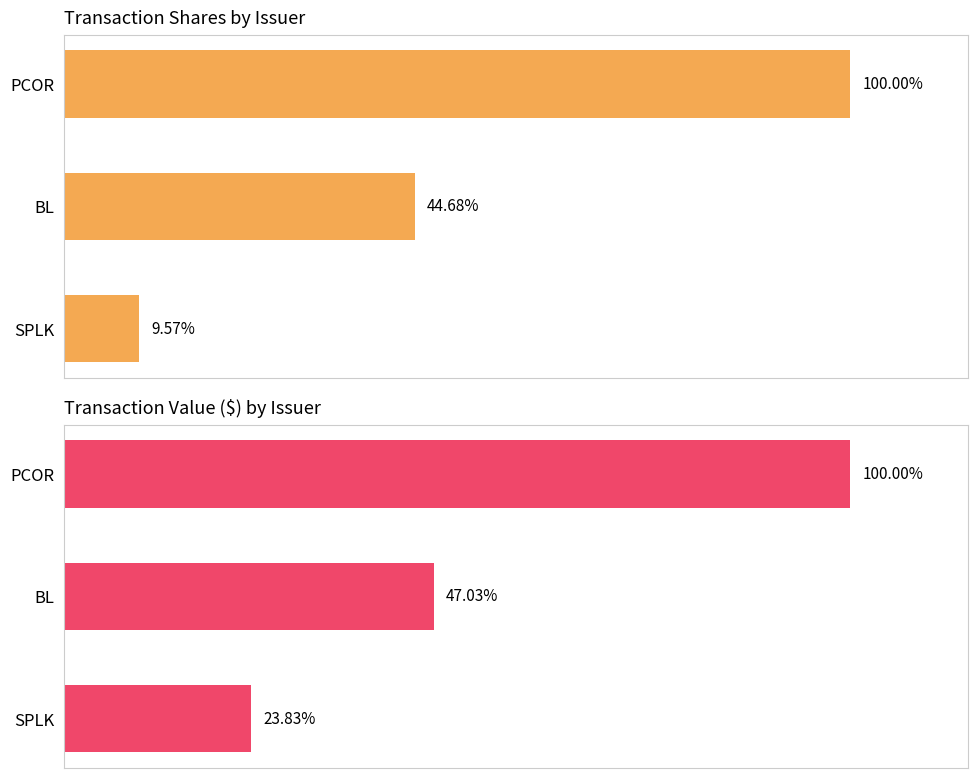

What are all the series names shown in the legend?

Transaction Shares by Issuer, Transaction Value ($) by Issuer